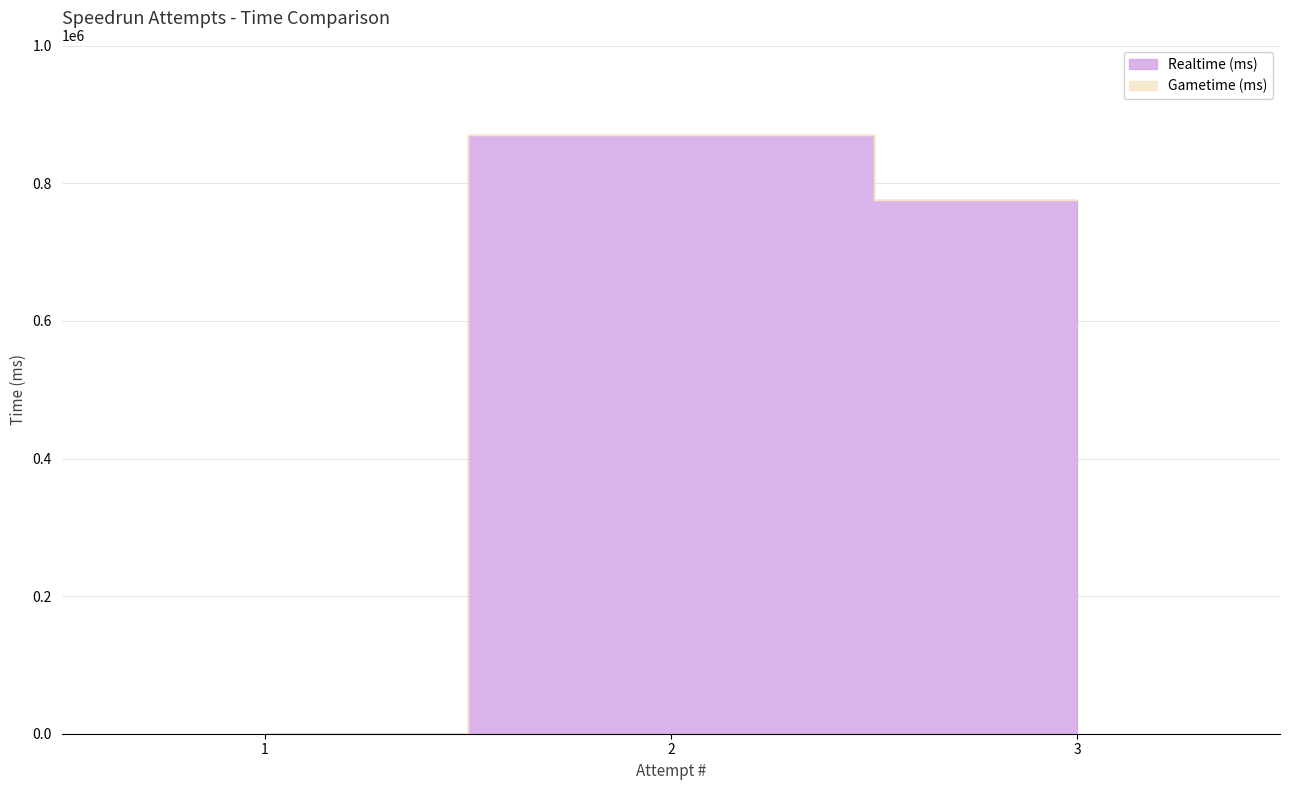

Where is the data nearest to the value 435399?

3